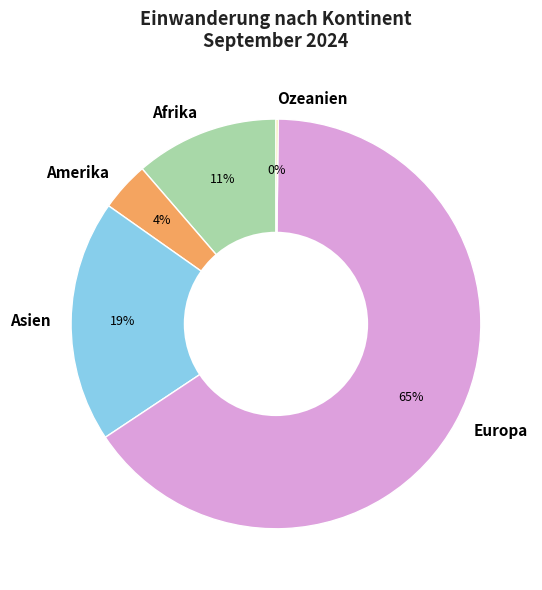

Between Asien and Amerika, which is larger?

Asien